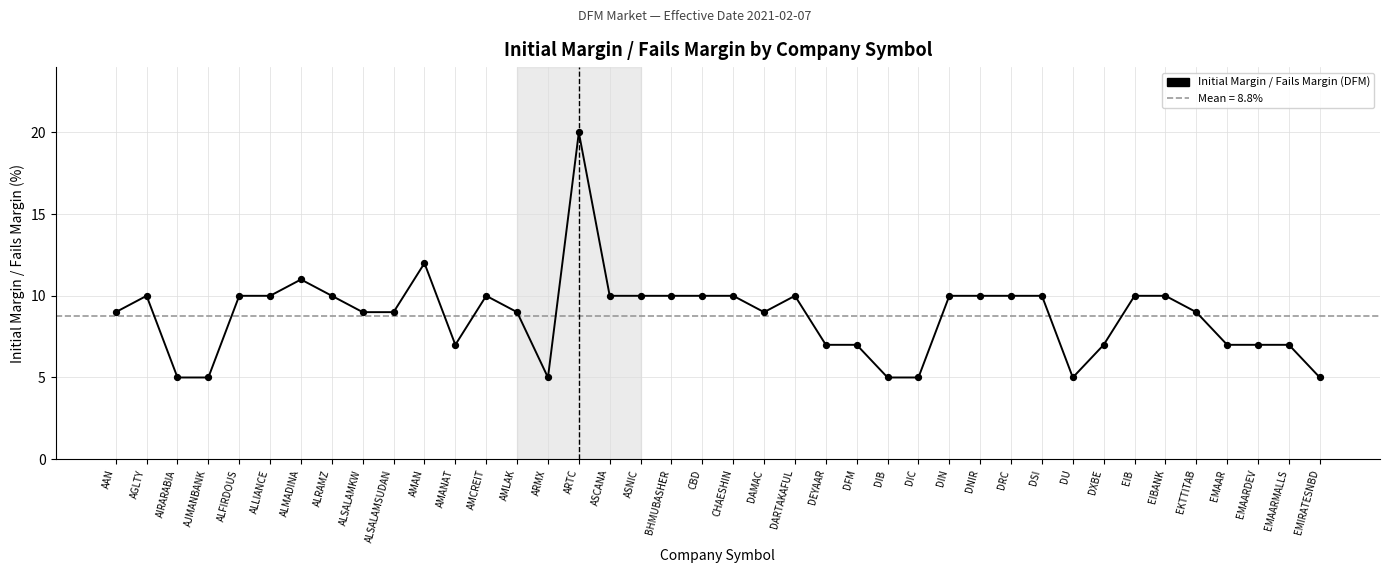

What is the change in value from DFM to DIC?

-2